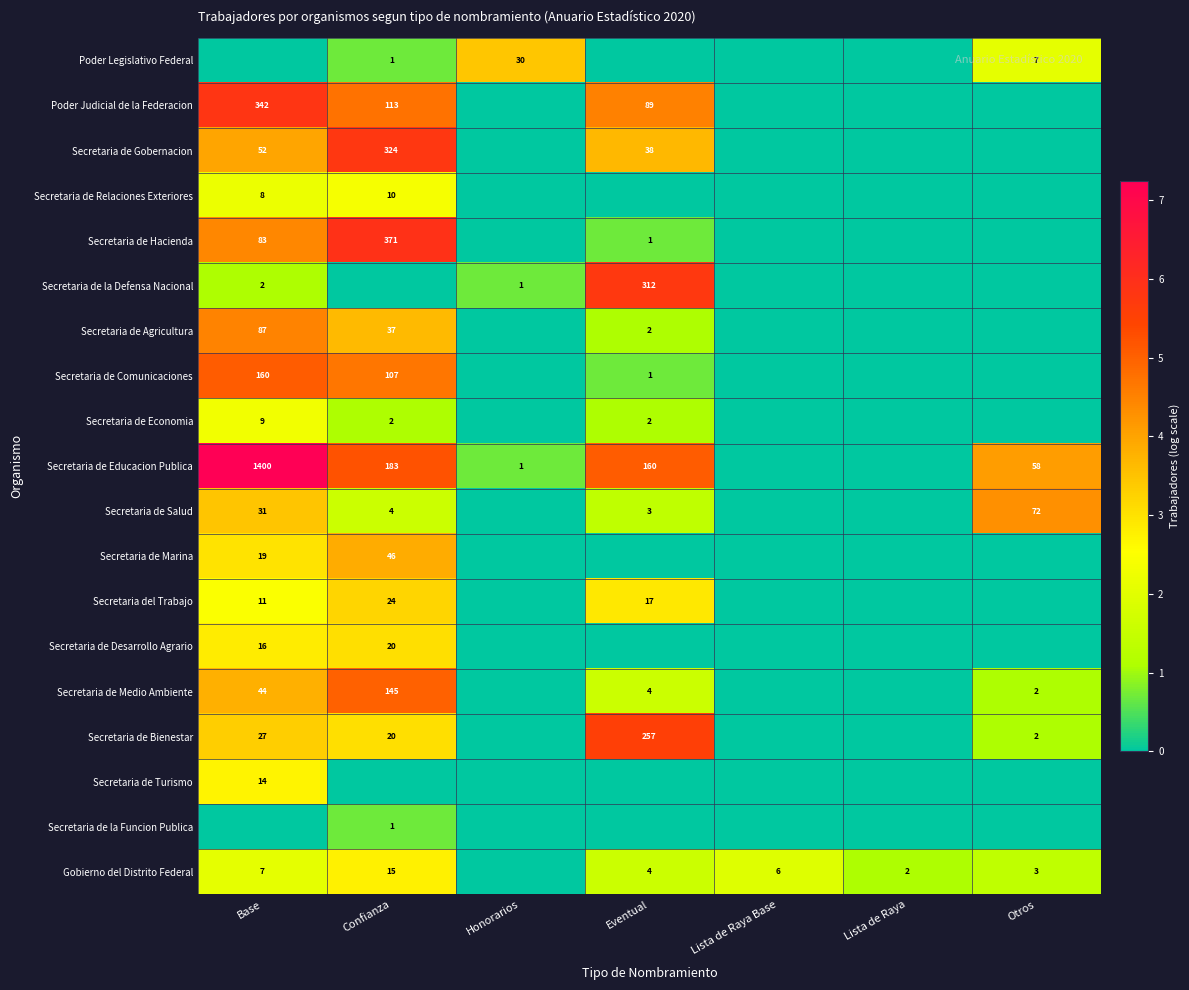

The value of Secretaria del Trabajo at Base is 11. True or false?

True